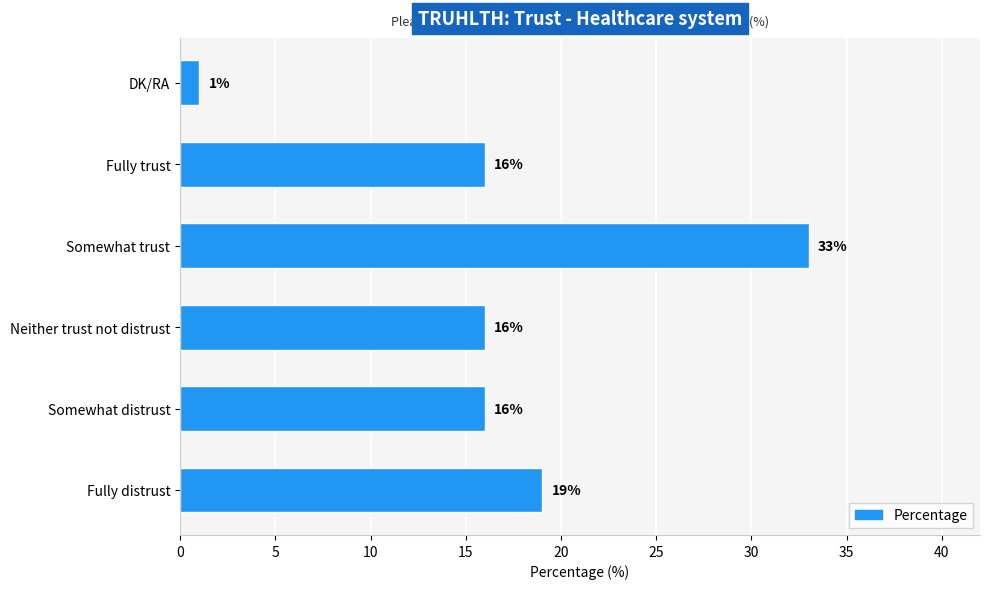

Reading top to bottom, what are all the values shown in this chart?

1	16	33	16	16	19